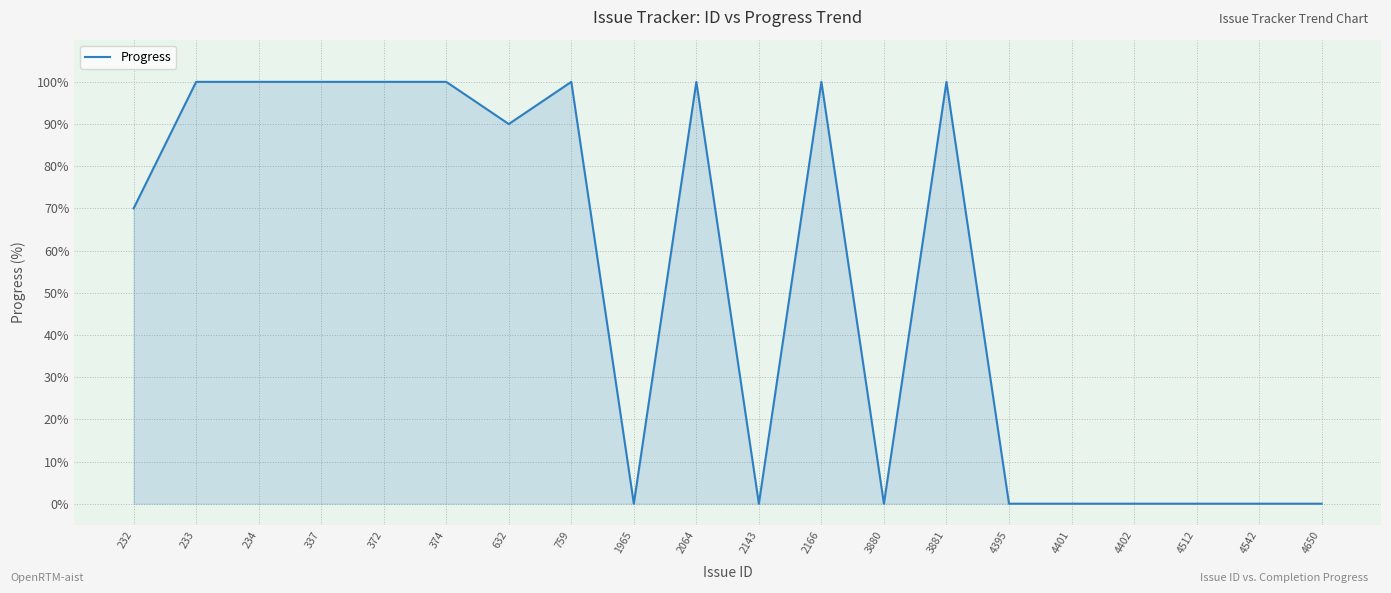

How many series are shown in this chart?

1